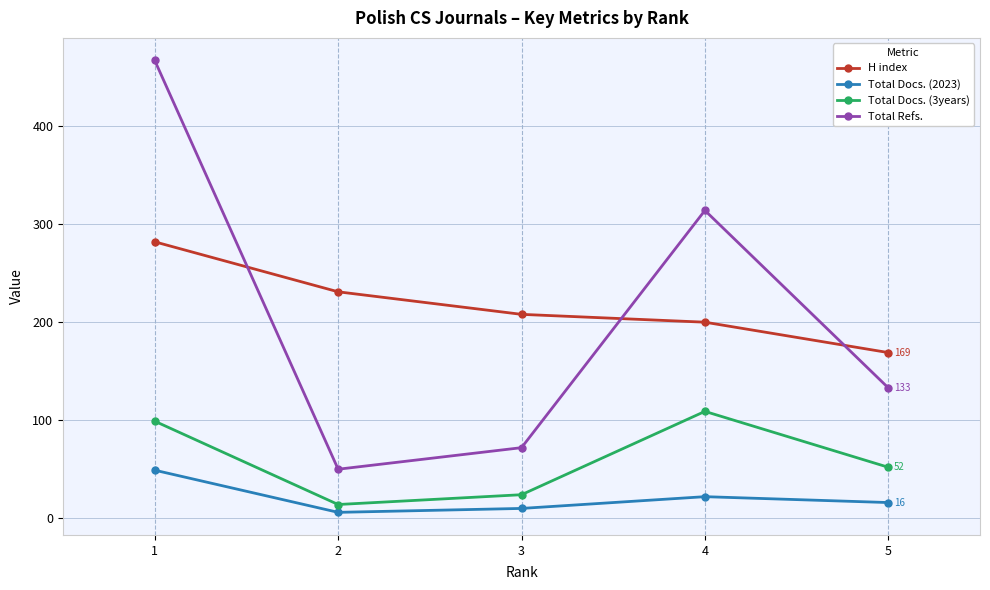

What is the difference between the Total Docs. (2023) values at 5 and 2?

10